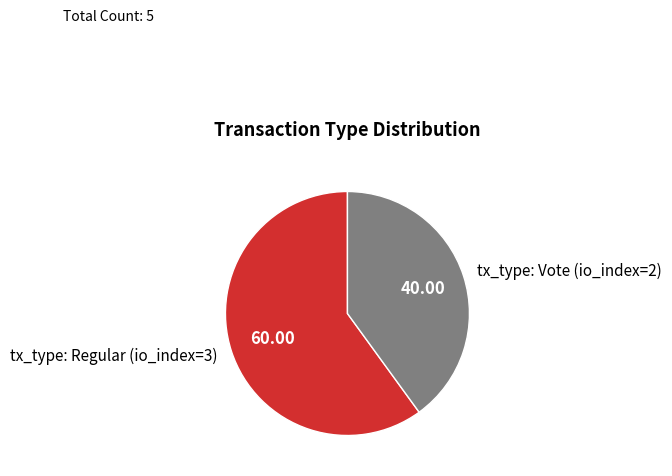

What is the majority slice?

tx_type: Regular (io_index=3)